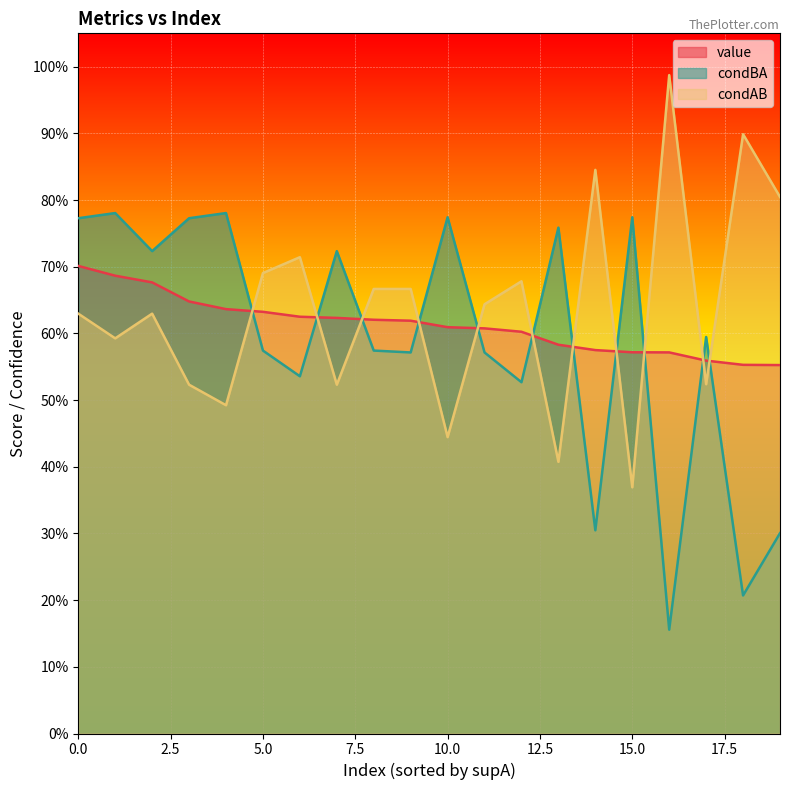

Which label corresponds to the smallest value in the chart?

16